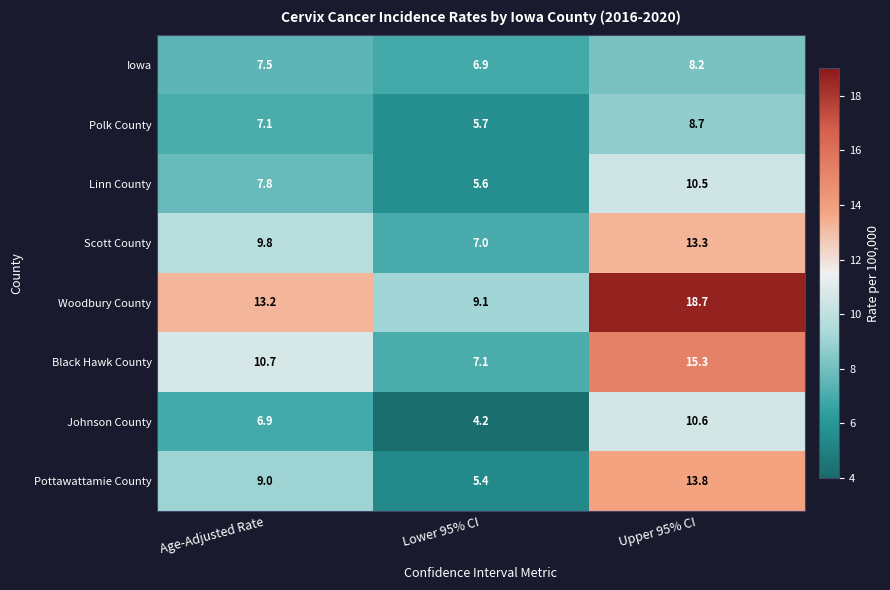

Which series has the largest total across all categories?

Woodbury County